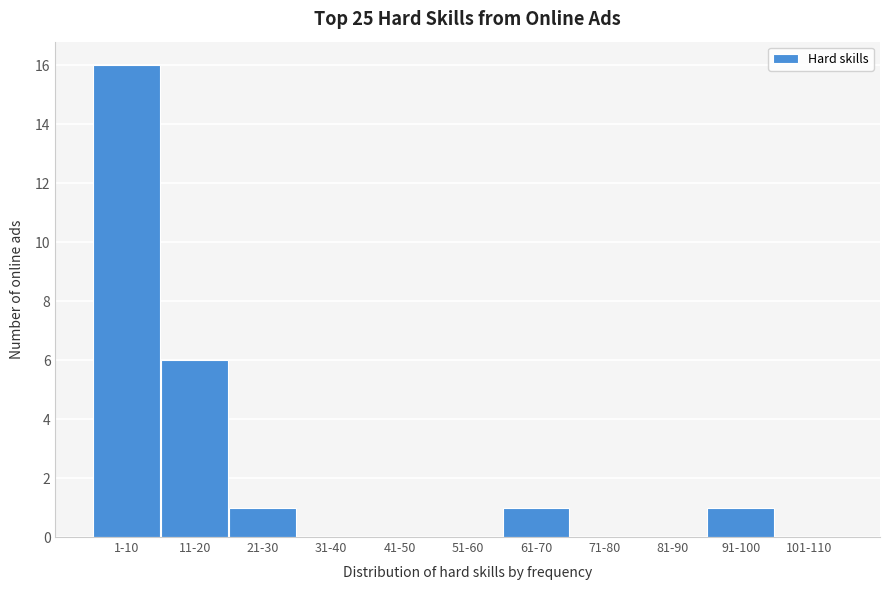

Reading left to right, list all the values displayed in this chart.

1-10=16	11-20=6	21-30=1	31-40=0	41-50=0	51-60=0	61-70=1	71-80=0	81-90=0	91-100=1	101-110=0